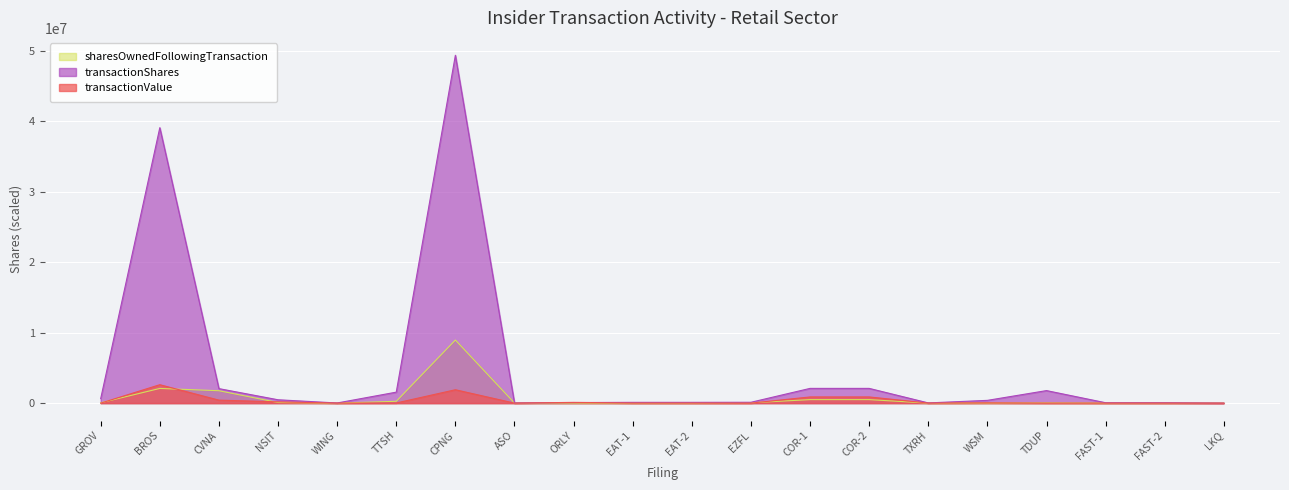

What position from the left is NSIT?

4